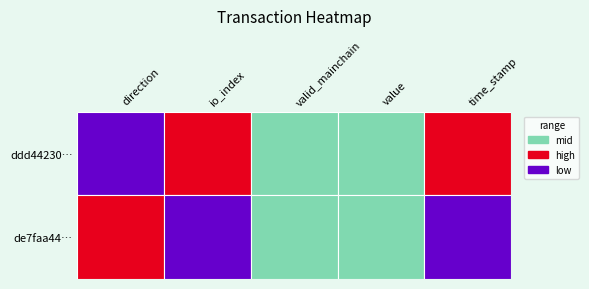

Rank the series by their maximum value, from lowest to highest.

de7faa44b72f523c1b6d396569b72d7a52e99df, ddd44230ae05e10afb98bfc7713f67aad2c3d41